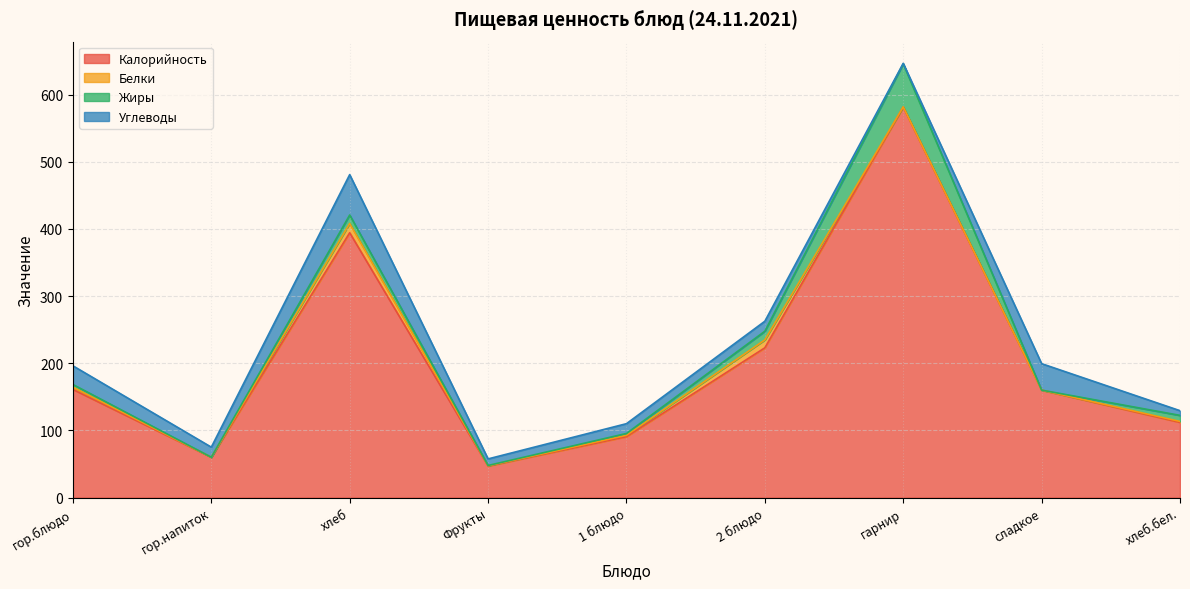

Reading right to left, list all the values displayed in this chart.

Калорийность: хлеб.бел.=112.0	сладкое=160.0	гарнир=581.4	2 блюдо=223.0	1 блюдо=90.8	Фрукты=47.0	хлеб=394.4	гор.напиток=60.0	гор.блюдо=161.0
Белки: хлеб.бел.=1.4	сладкое=0.0	гарнир=0.4	2 блюдо=11.8	1 блюдо=2.0	Фрукты=0.4	хлеб=13.8	гор.напиток=0.1	гор.блюдо=3.4
Жиры: хлеб.бел.=9.0	сладкое=0.0	гарнир=64.2	2 блюдо=12.9	1 блюдо=2.7	Фрукты=0.4	хлеб=12.6	гор.напиток=0.0	гор.блюдо=4.0
Углеводы: хлеб.бел.=7.0	сладкое=39.4	гарнир=0.6	2 блюдо=14.9	1 блюдо=14.6	Фрукты=9.8	хлеб=60.1	гор.напиток=15.0	гор.блюдо=27.8